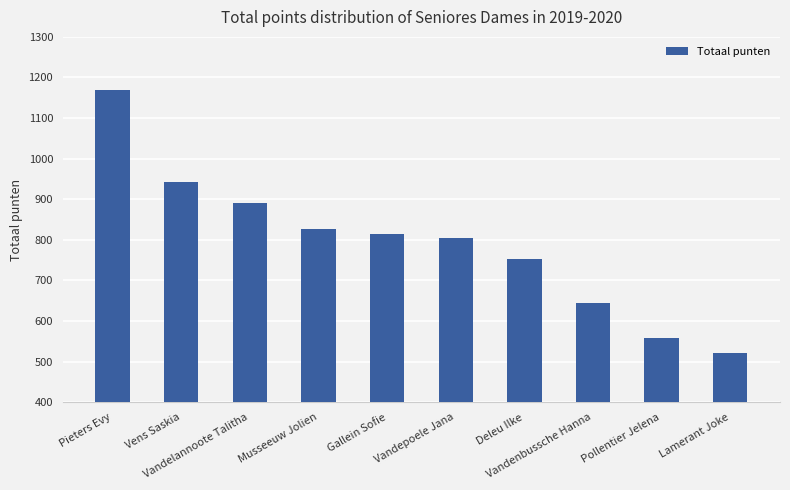

Which label corresponds to the largest value in the chart?

Pieters Evy